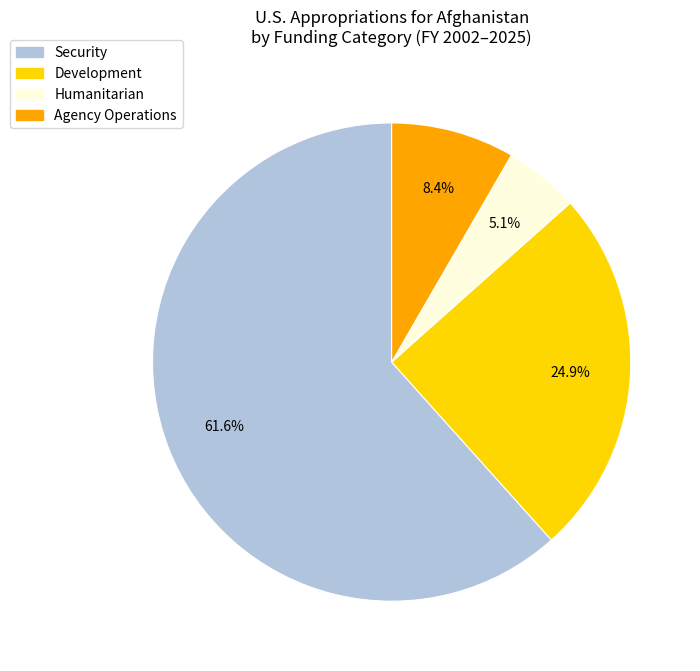

To the nearest percent, what is the combined percentage of Security and Humanitarian?

67%